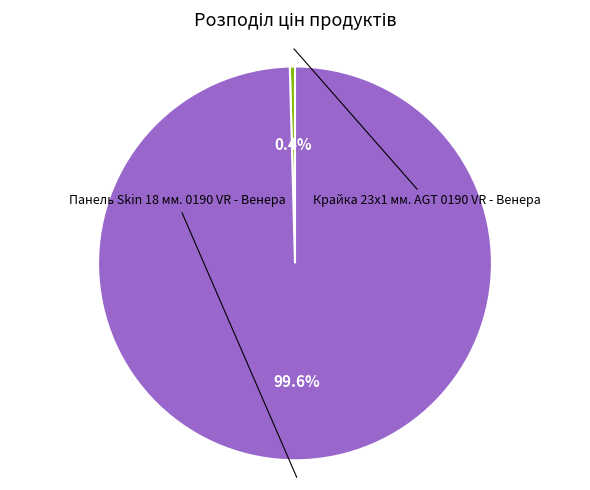

To the nearest percent, what is the combined percentage of Крайка 23x1 мм. AGT 0190 VR - Венера and Панель Skin 18 мм. 0190 VR - Венера?

100%